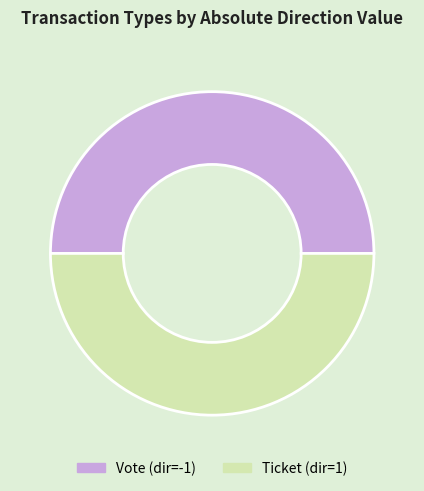

Approximately how many times larger is the value at Ticket (dir=1) compared to Vote (dir=-1)?

1.0